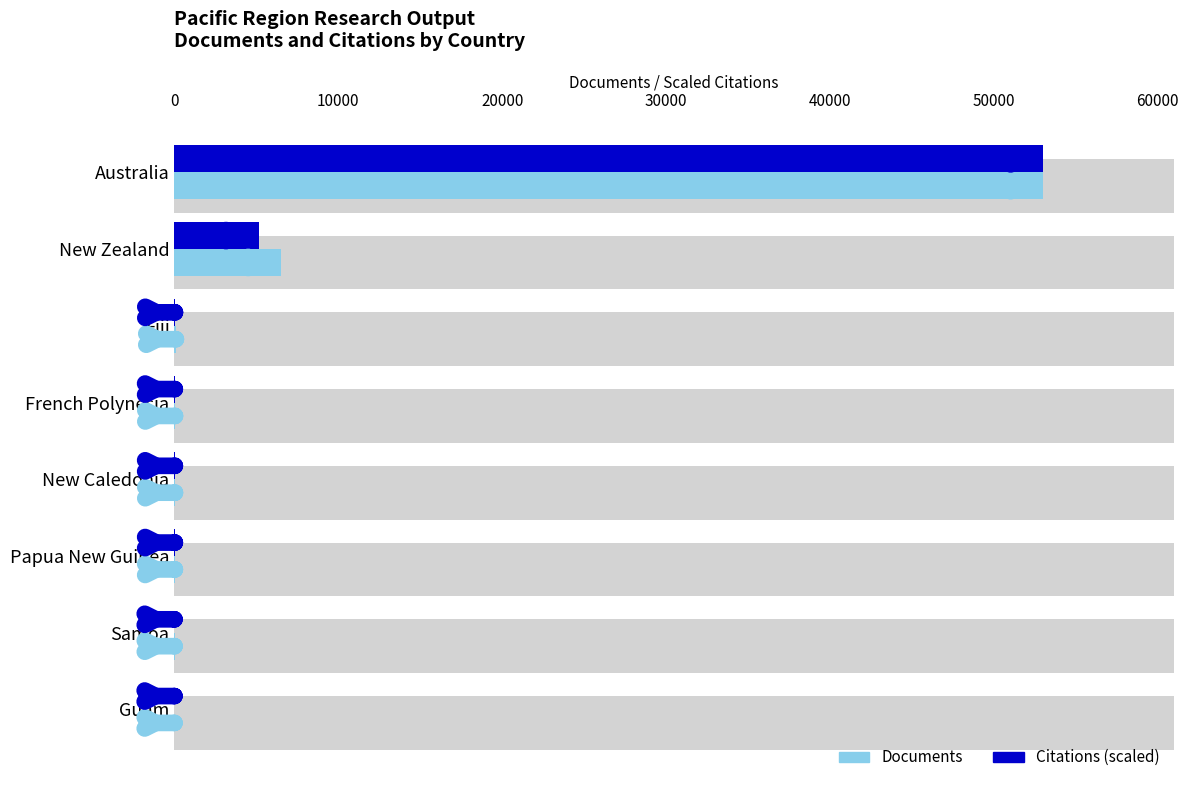

How many groups of bars are there?

8